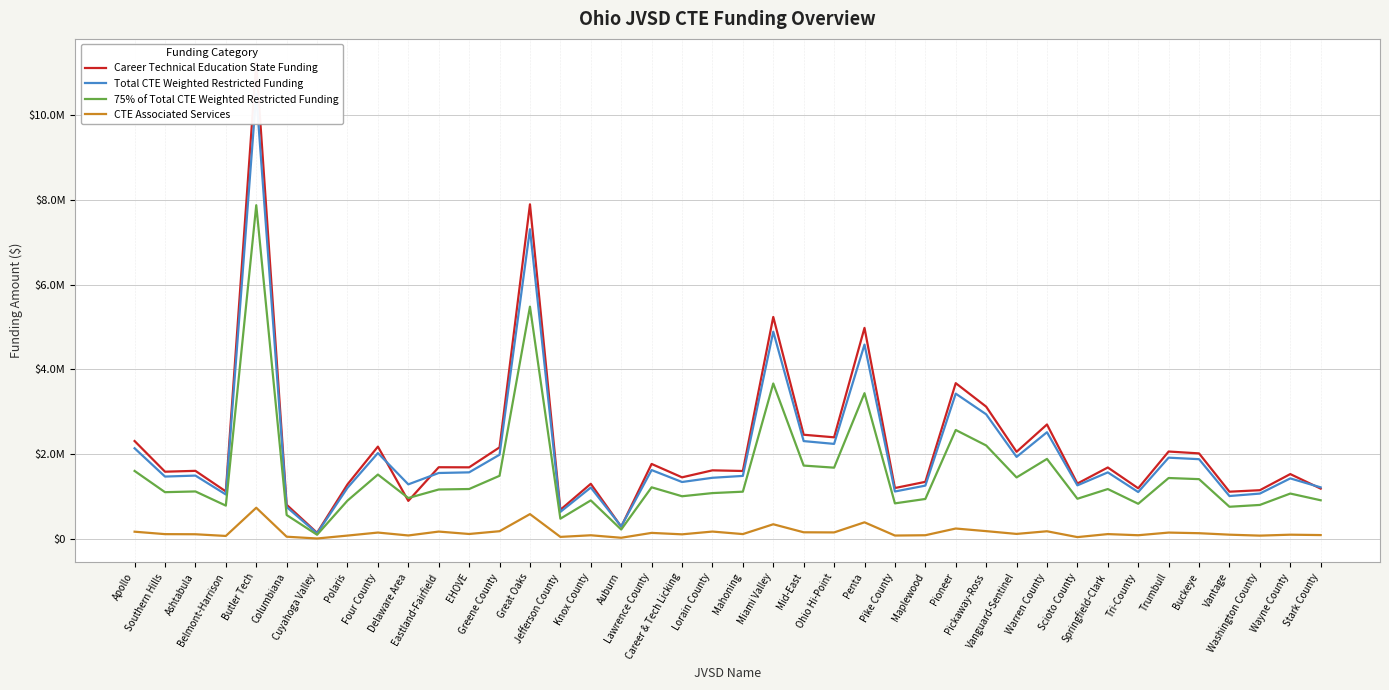

True or false: 75% of Total CTE Weighted Restricted Funding and Total CTE Weighted Restricted Funding intersect in this chart.

False